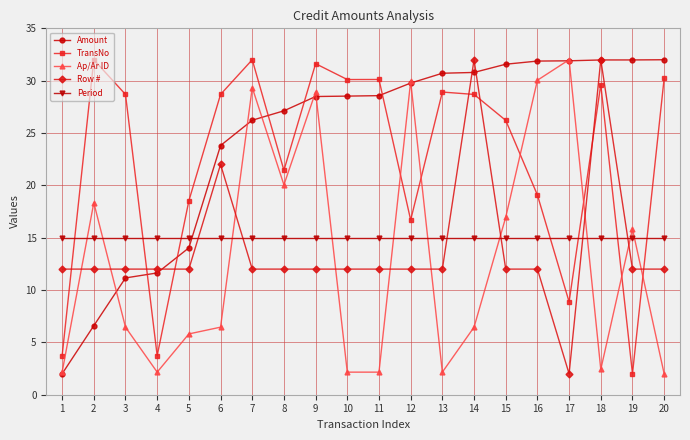

At which category is the sum across all series the highest?

9